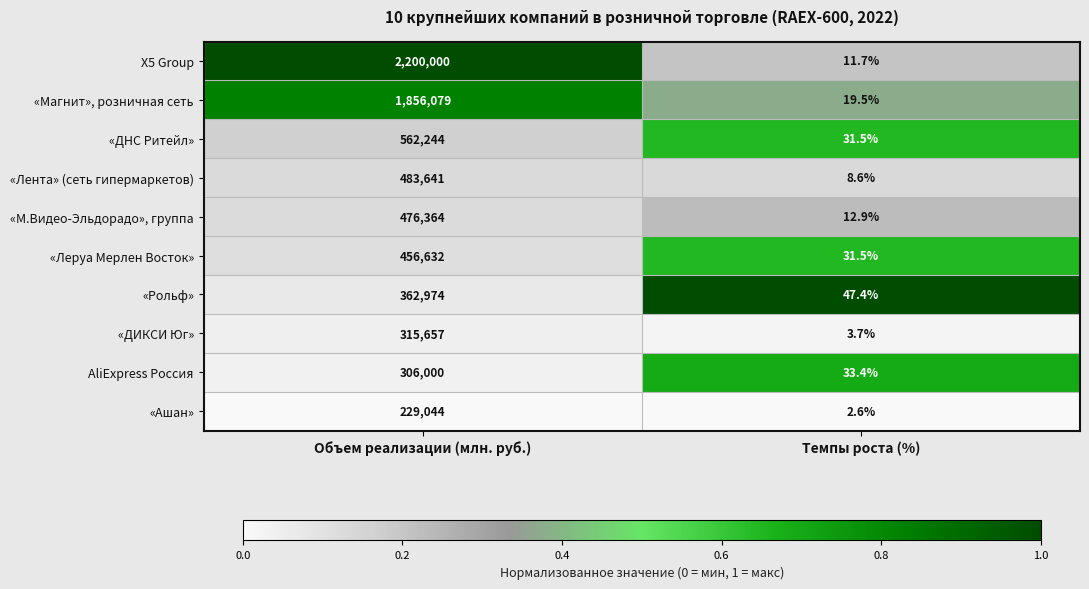

How many distinct data groups are displayed?

10